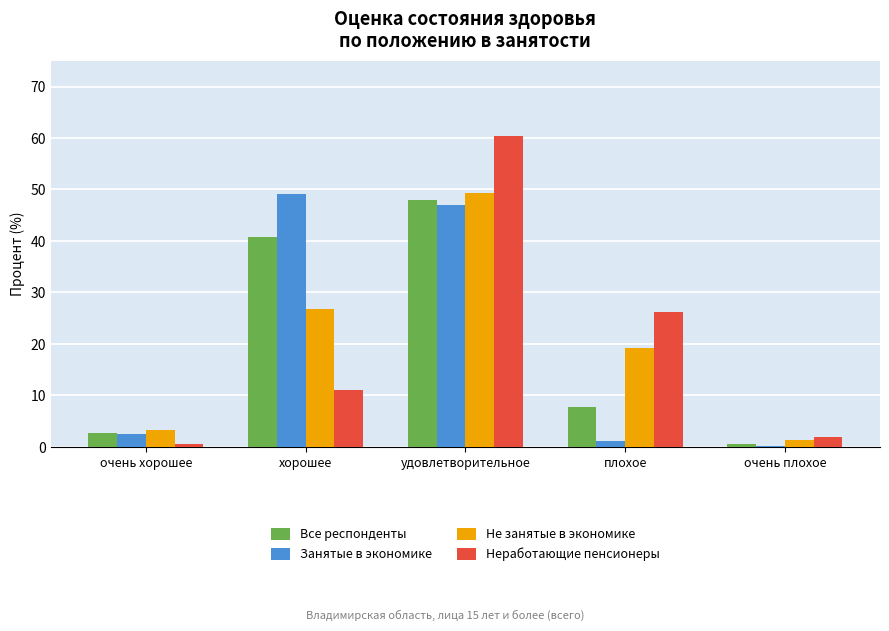

What is the sum of all Не занятые в экономике values?

100.0